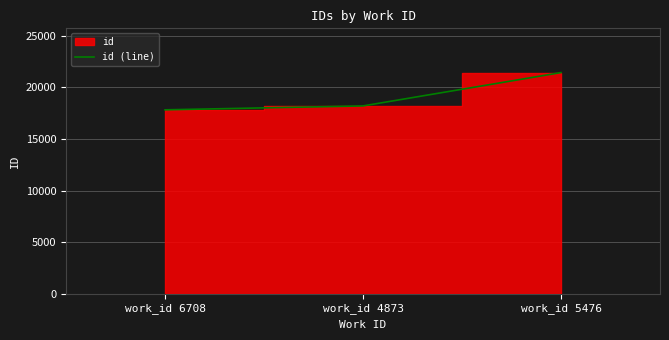

Is it true that the value at work_id 6708 is 17836?

True